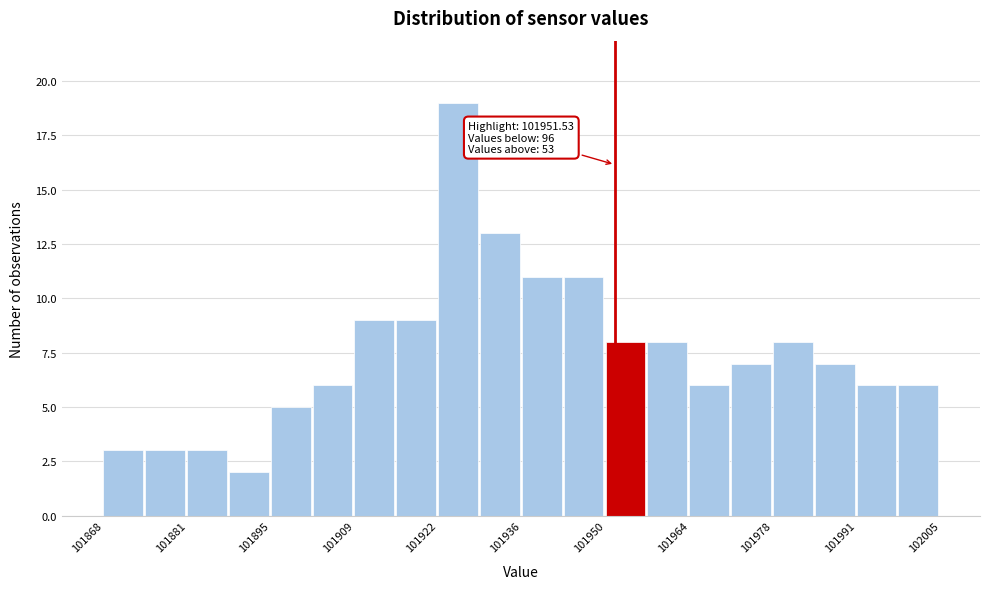

Around what value on the x-axis is the tallest bar? Give the approximate position of its centre, as read against the axis.

101926